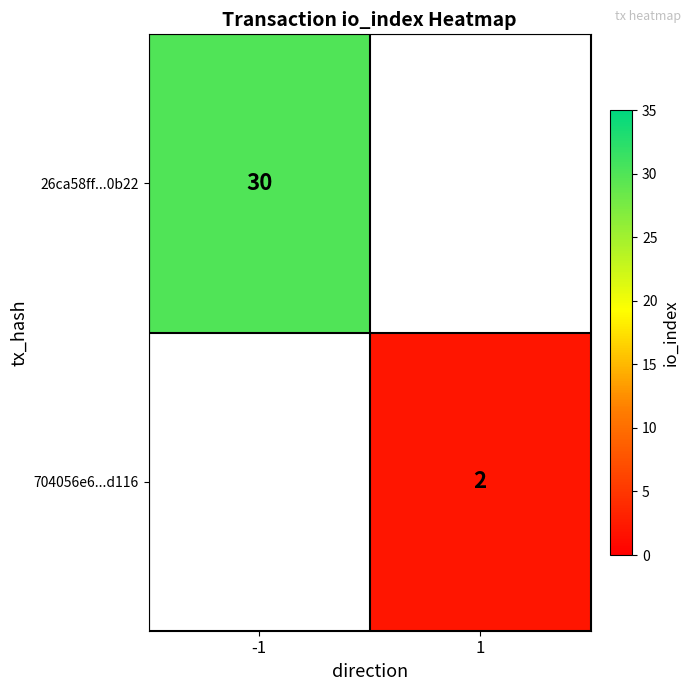

The 26ca58ff...0b22 series shows 30 at -1. True or false?

True